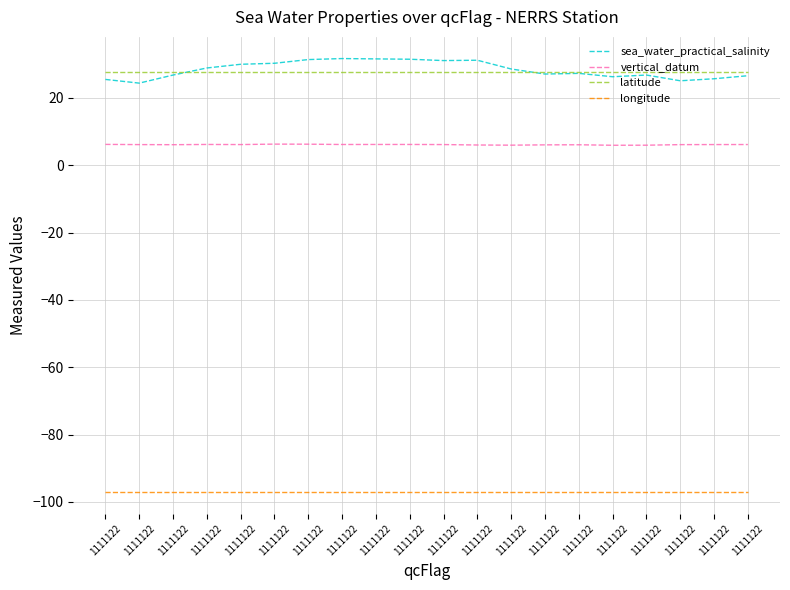

At which category does sea_water_practical_salinity reach its first local valley?

1111122